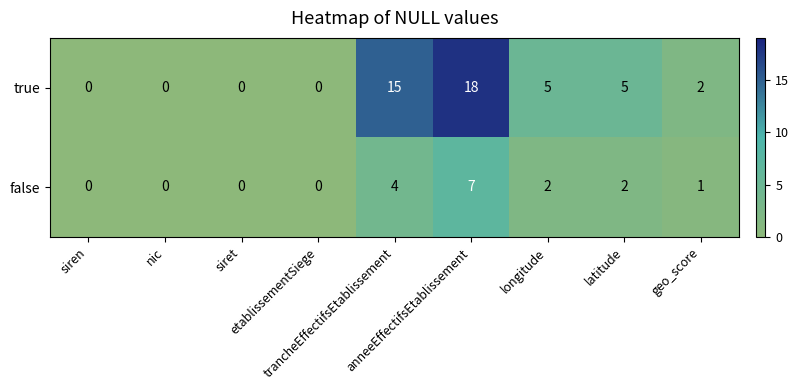

Which series has the largest total across all categories?

true